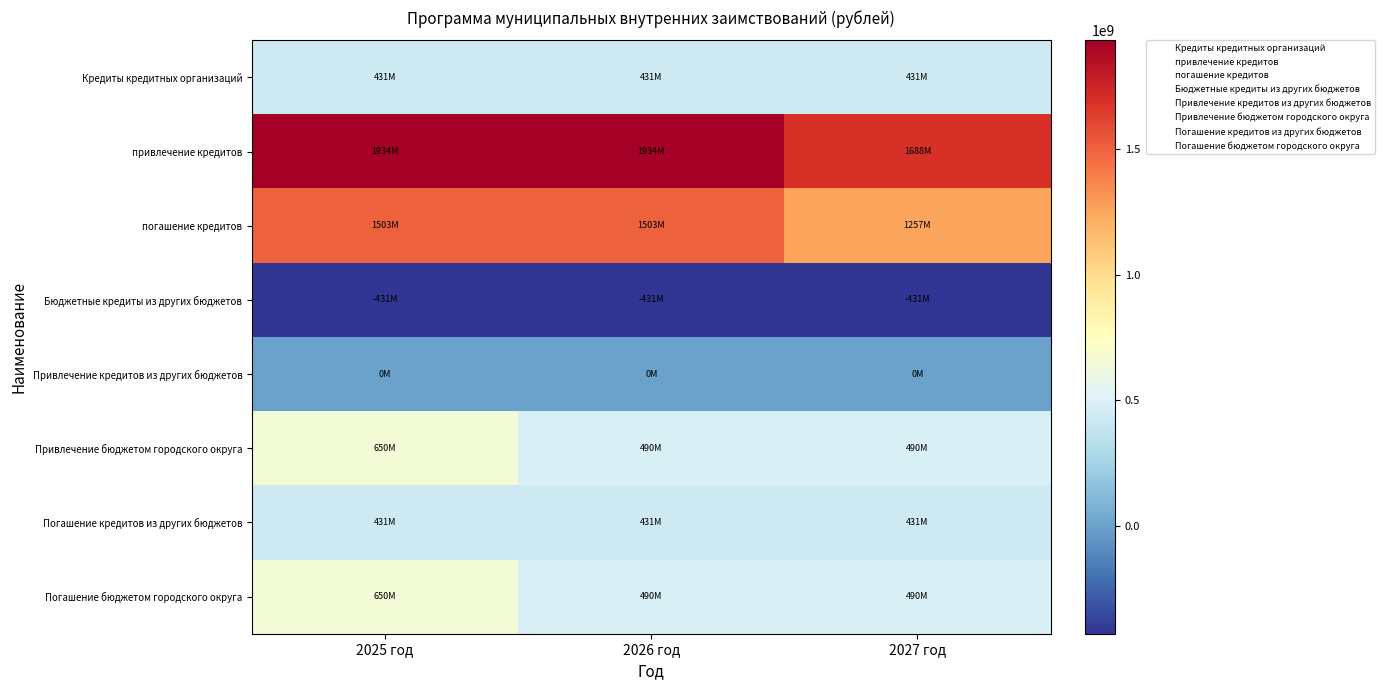

What is the total value across all series at 2026 год?

4848279830